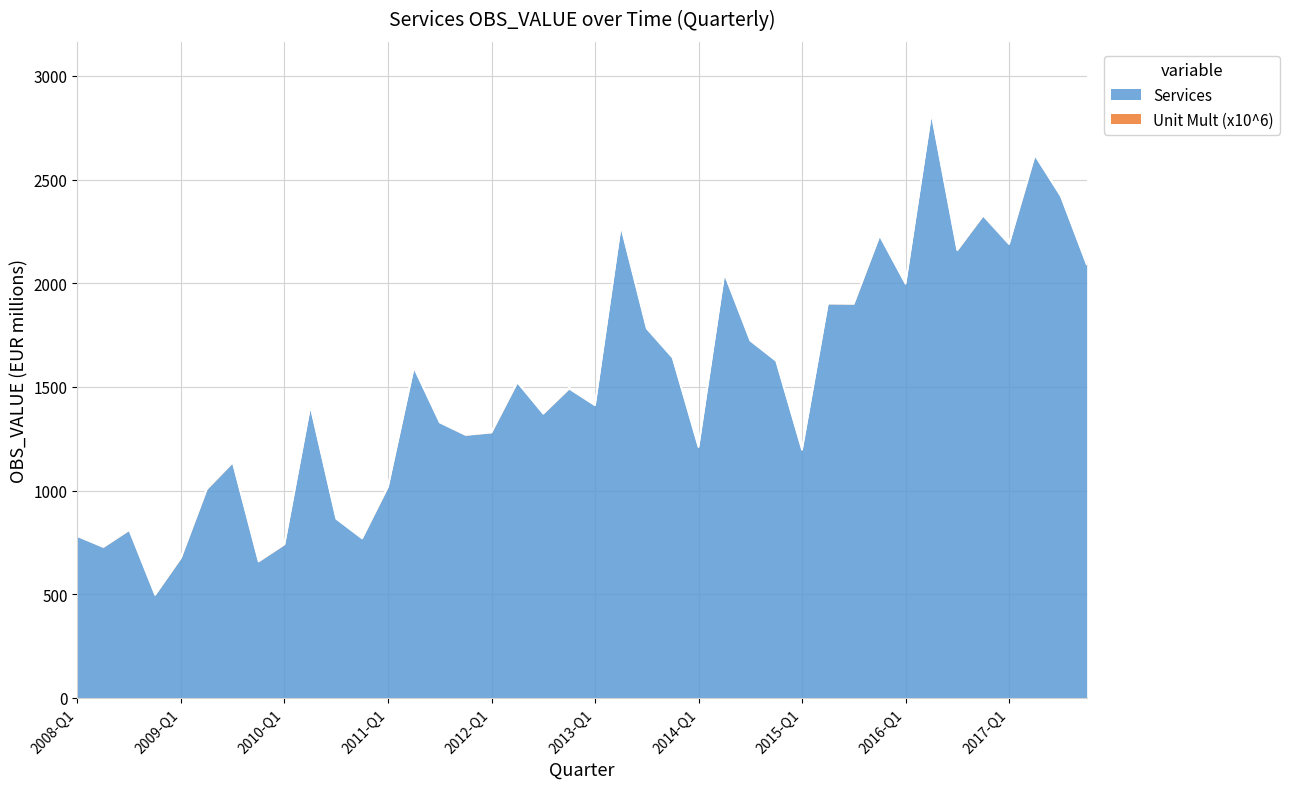

At which category does the chart reach its minimum across all series?

2008-Q4